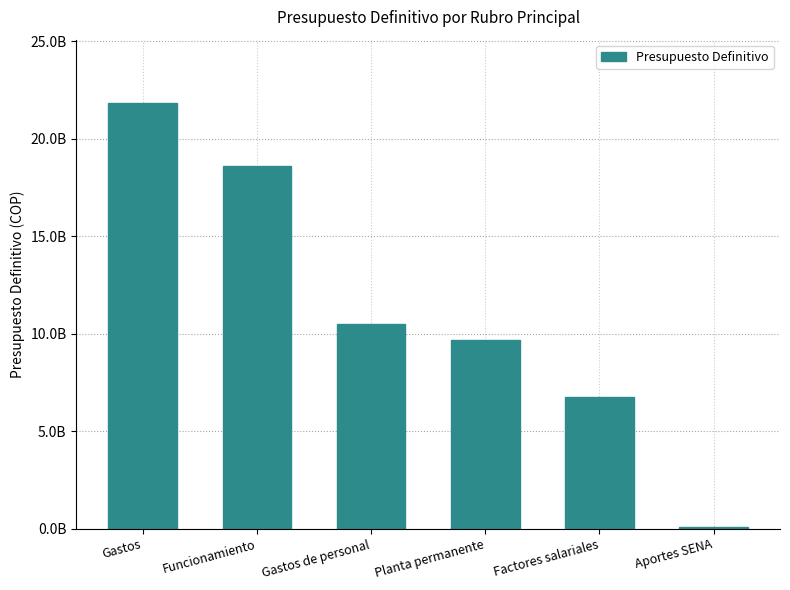

At which label is the value closest to 10961362606?

Gastos de personal